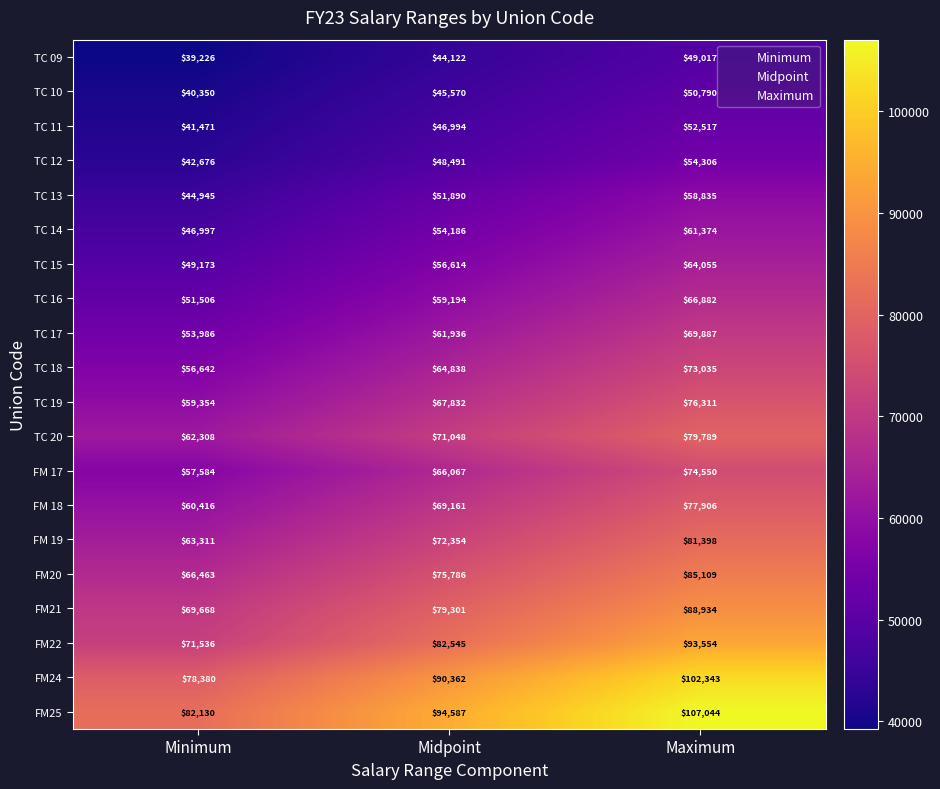

What is the sum of the TC 19 values at Maximum and Minimum?

135665